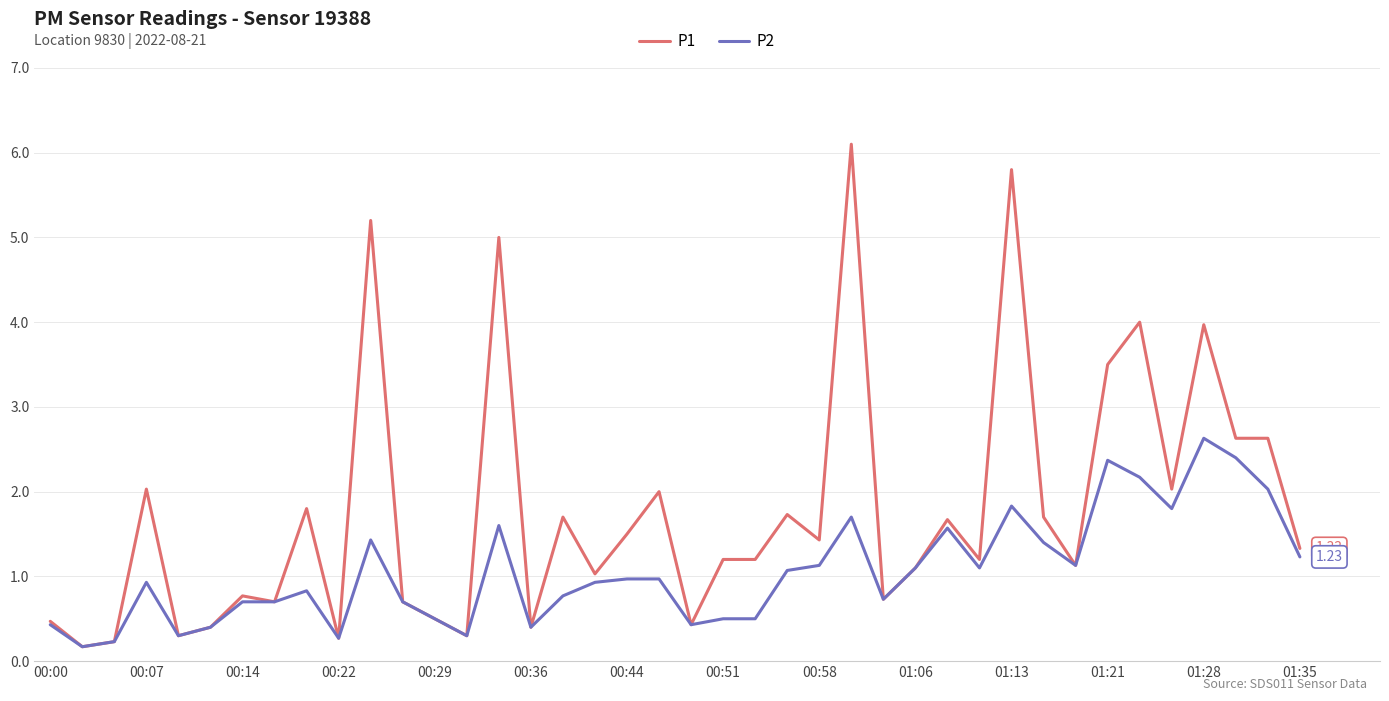

Which series has the largest total across all categories?

P1